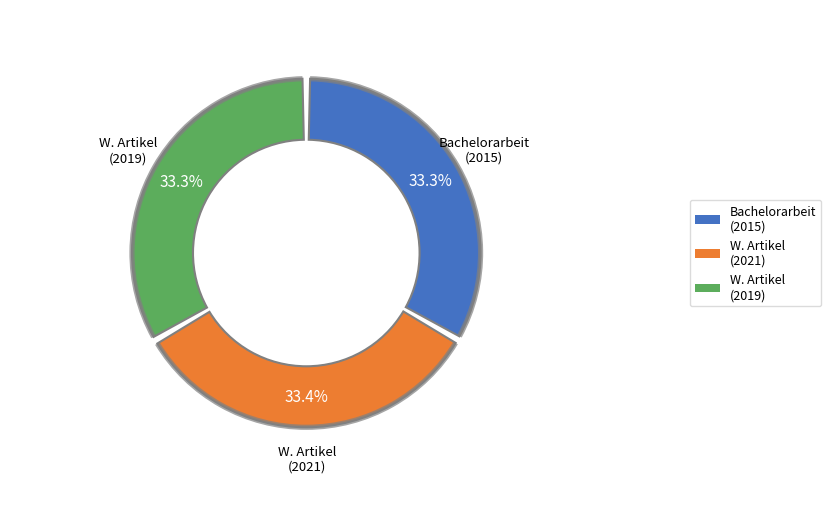

True or false: Wissenschaftlicher Artikel (2019) accounts for 20% of the total.

False